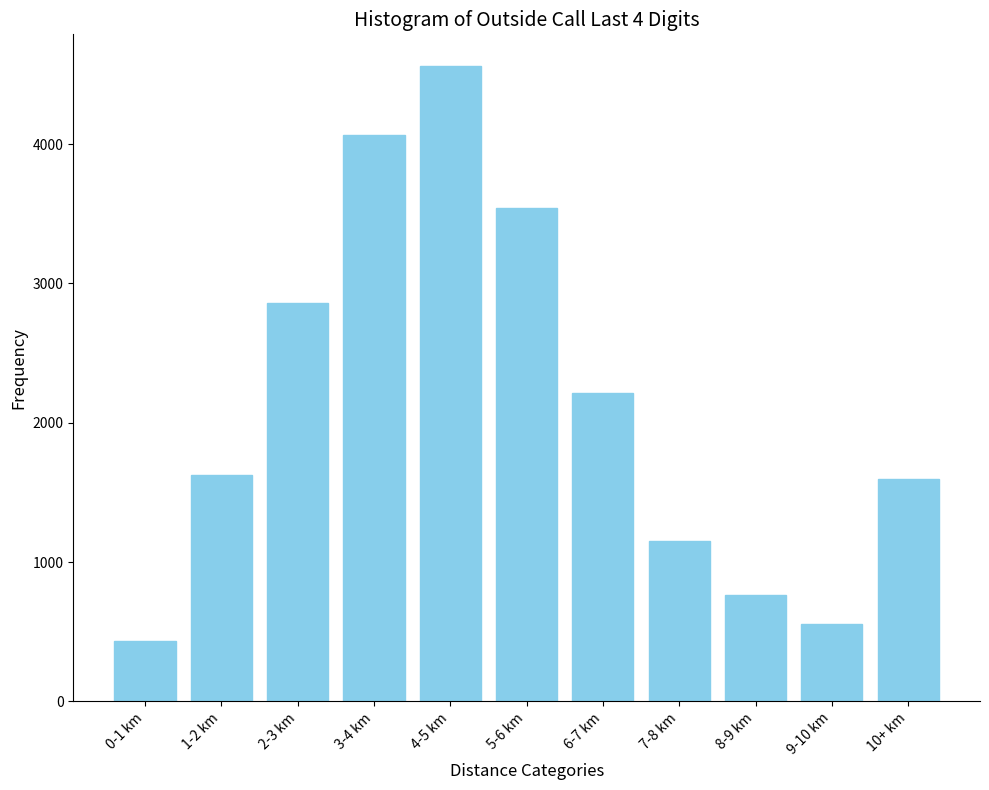

Reading right to left, transcribe all the data shown in this chart.

1595	555	760	1150	2210	3540	4560	4065	2860	1625	430